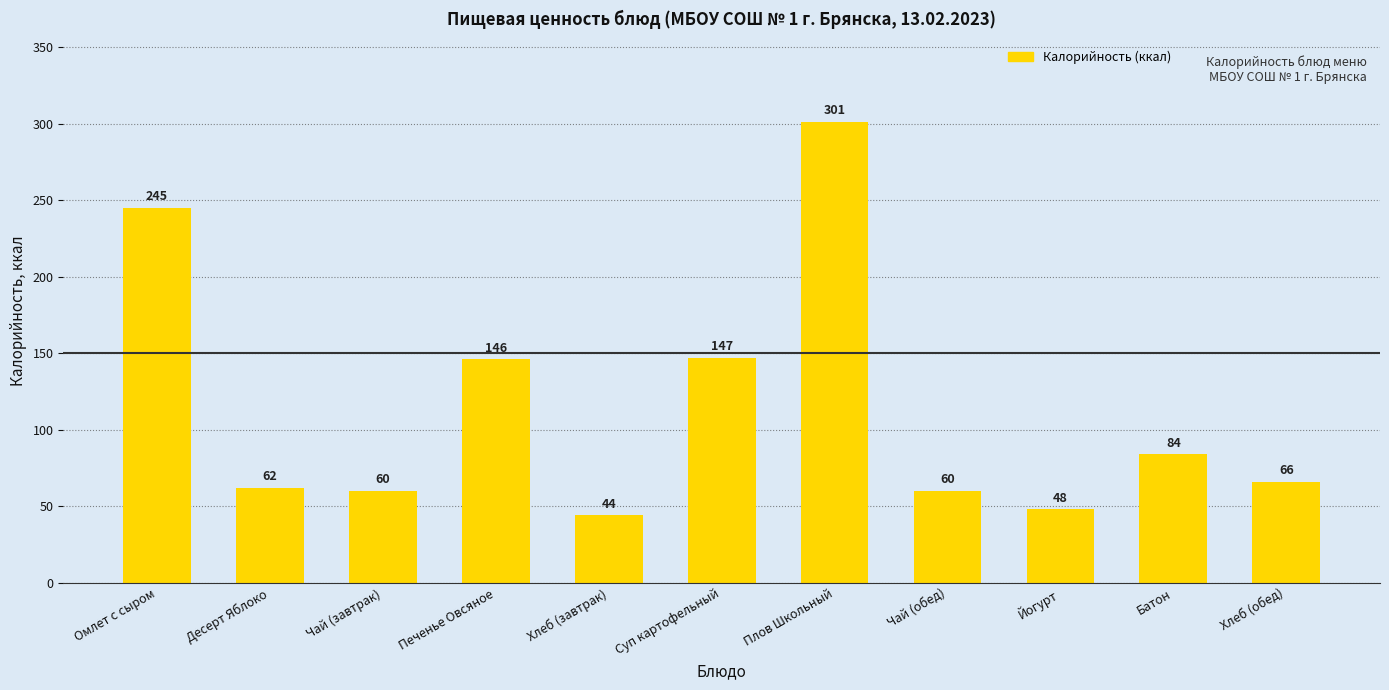

What is the label of the 7th bar from the left?

Плов Школьный